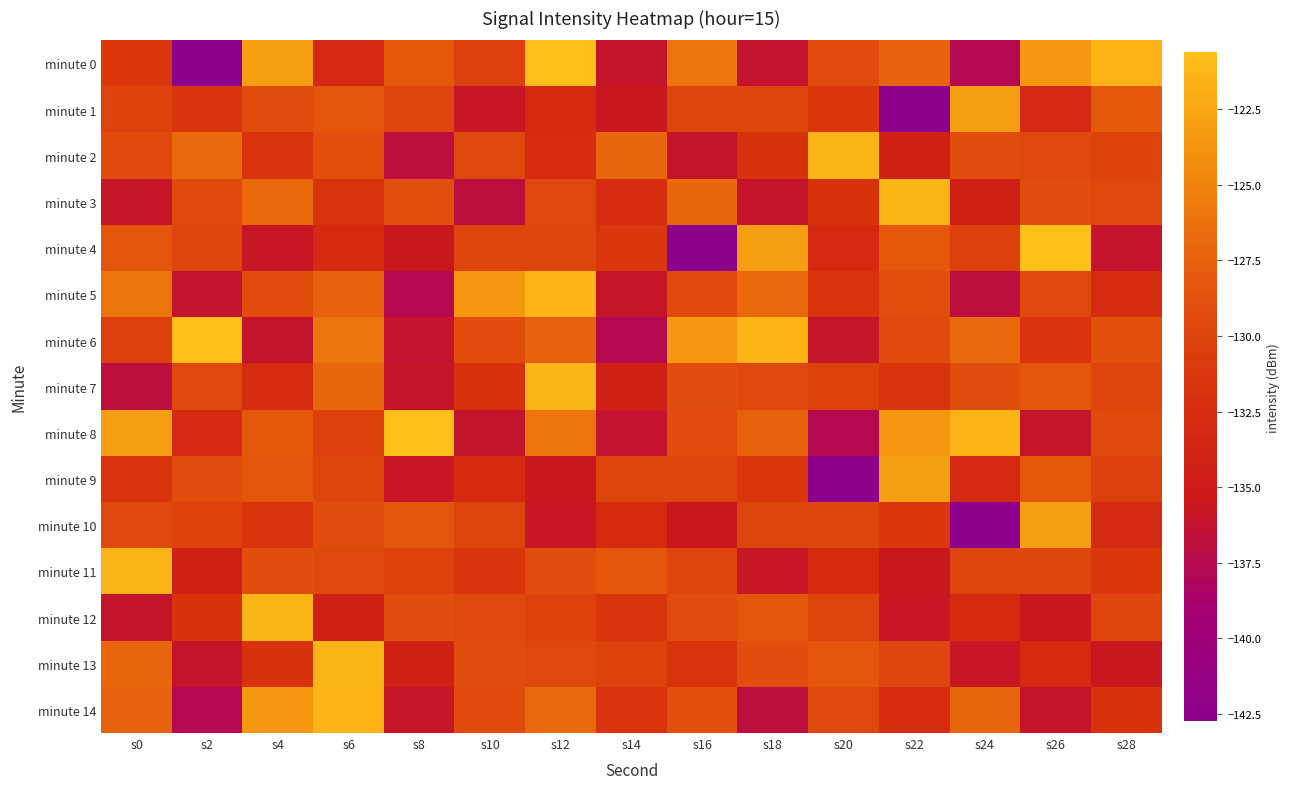

Reading right to left, transcribe all the data shown in this chart.

minute 0: s28=-121.4	s26=-123.5	s24=-137.6	s22=-127.3	s20=-129.3	s18=-136.2	s16=-126.0	s14=-136.2	s12=-120.6	s10=-130.3	s8=-128.1	s6=-133.1	s4=-123.0	s2=-142.8	s0=-131.1
minute 1: s28=-128.1	s26=-133.1	s24=-123.0	s22=-142.8	s20=-131.1	s18=-129.8	s16=-129.9	s14=-135.7	s12=-132.9	s10=-135.8	s8=-129.9	s6=-128.3	s4=-129.2	s2=-131.5	s0=-130.2
minute 2: s28=-130.2	s26=-129.7	s24=-129.1	s22=-134.3	s20=-121.3	s18=-131.8	s16=-136.0	s14=-126.9	s12=-132.6	s10=-129.6	s8=-136.9	s6=-129.0	s4=-131.7	s2=-126.9	s0=-129.3
minute 3: s28=-129.7	s26=-129.1	s24=-134.3	s22=-121.3	s20=-131.8	s18=-136.0	s16=-126.9	s14=-132.6	s12=-129.6	s10=-136.9	s8=-129.0	s6=-131.7	s4=-126.9	s2=-129.3	s0=-135.9
minute 4: s28=-136.2	s26=-120.6	s24=-130.3	s22=-128.1	s20=-133.1	s18=-123.0	s16=-142.8	s14=-131.1	s12=-129.8	s10=-129.9	s8=-135.7	s6=-132.9	s4=-135.8	s2=-129.9	s0=-128.3
minute 5: s28=-132.6	s26=-129.6	s24=-136.9	s22=-129.0	s20=-131.7	s18=-126.9	s16=-129.3	s14=-135.9	s12=-121.4	s10=-123.5	s8=-137.6	s6=-127.3	s4=-129.3	s2=-136.2	s0=-126.0
minute 6: s28=-129.0	s26=-131.7	s24=-126.9	s22=-129.3	s20=-135.9	s18=-121.4	s16=-123.5	s14=-137.6	s12=-127.3	s10=-129.3	s8=-136.2	s6=-126.0	s4=-136.2	s2=-120.6	s0=-130.3
minute 7: s28=-129.9	s26=-128.3	s24=-129.2	s22=-131.5	s20=-130.2	s18=-129.7	s16=-129.1	s14=-134.3	s12=-121.3	s10=-131.8	s8=-136.0	s6=-126.9	s4=-132.6	s2=-129.6	s0=-136.9
minute 8: s28=-129.3	s26=-135.9	s24=-121.4	s22=-123.5	s20=-137.6	s18=-127.3	s16=-129.3	s14=-136.2	s12=-126.0	s10=-136.2	s8=-120.6	s6=-130.3	s4=-128.1	s2=-133.1	s0=-123.0
minute 9: s28=-130.3	s26=-128.1	s24=-133.1	s22=-123.0	s20=-142.8	s18=-131.1	s16=-129.8	s14=-129.9	s12=-135.7	s10=-132.9	s8=-135.8	s6=-129.9	s4=-128.3	s2=-129.2	s0=-131.5
minute 10: s28=-133.1	s26=-123.0	s24=-142.8	s22=-131.1	s20=-129.8	s18=-129.9	s16=-135.7	s14=-132.9	s12=-135.8	s10=-129.9	s8=-128.3	s6=-129.2	s4=-131.5	s2=-130.2	s0=-129.7
minute 11: s28=-131.1	s26=-129.8	s24=-129.9	s22=-135.7	s20=-132.9	s18=-135.8	s16=-129.9	s14=-128.3	s12=-129.2	s10=-131.5	s8=-130.2	s6=-129.7	s4=-129.1	s2=-134.3	s0=-121.3
minute 12: s28=-129.9	s26=-135.7	s24=-132.9	s22=-135.8	s20=-129.9	s18=-128.3	s16=-129.2	s14=-131.5	s12=-130.2	s10=-129.7	s8=-129.1	s6=-134.3	s4=-121.3	s2=-131.8	s0=-136.0
minute 13: s28=-135.7	s26=-132.9	s24=-135.8	s22=-129.9	s20=-128.3	s18=-129.2	s16=-131.5	s14=-130.2	s12=-129.7	s10=-129.1	s8=-134.3	s6=-121.3	s4=-131.8	s2=-136.0	s0=-126.9
minute 14: s28=-131.8	s26=-136.0	s24=-126.9	s22=-132.6	s20=-129.6	s18=-136.9	s16=-129.0	s14=-131.7	s12=-126.9	s10=-129.3	s8=-135.9	s6=-121.4	s4=-123.5	s2=-137.6	s0=-127.3